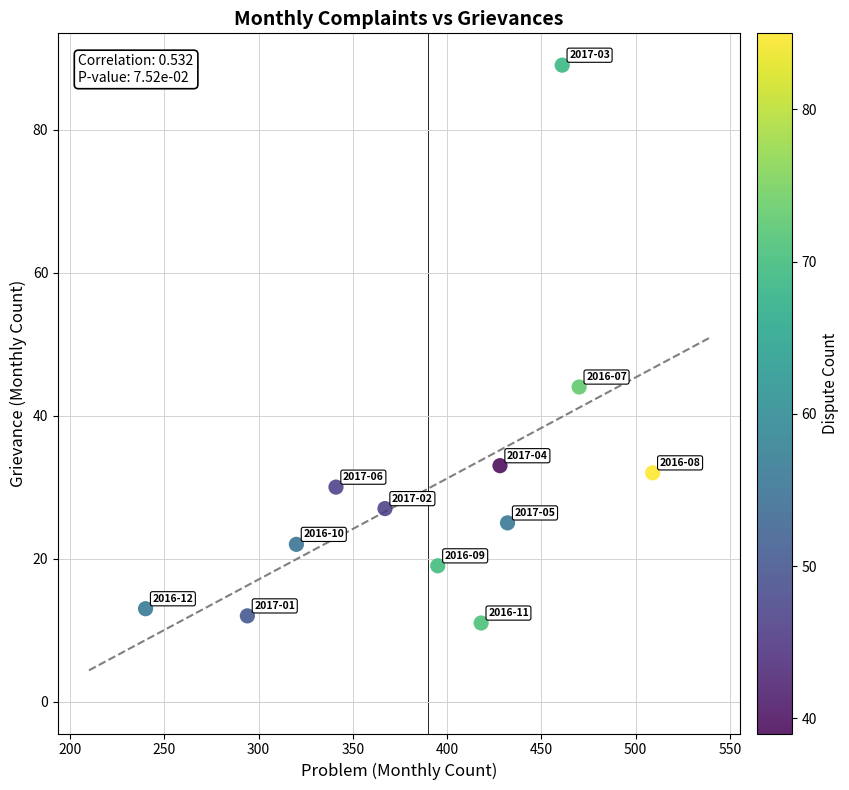

What is the range of Y values (max minus min)?

78